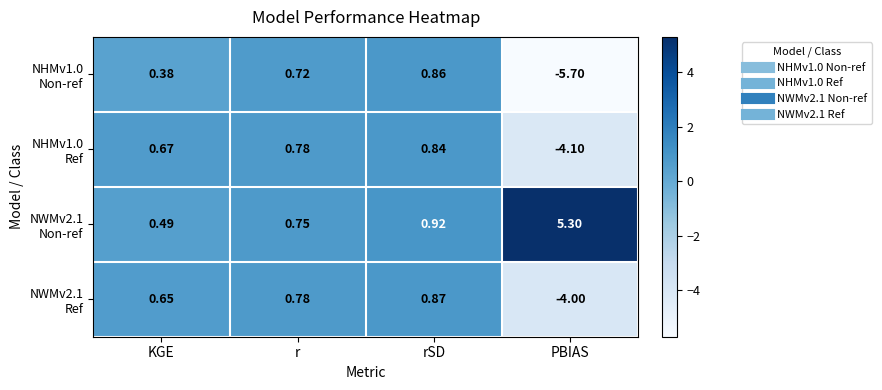

Which label corresponds to the largest value in the chart?

PBIAS